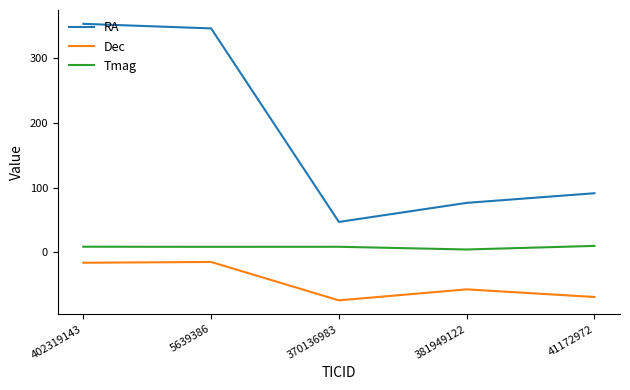

Which series has the largest total across all categories?

RA